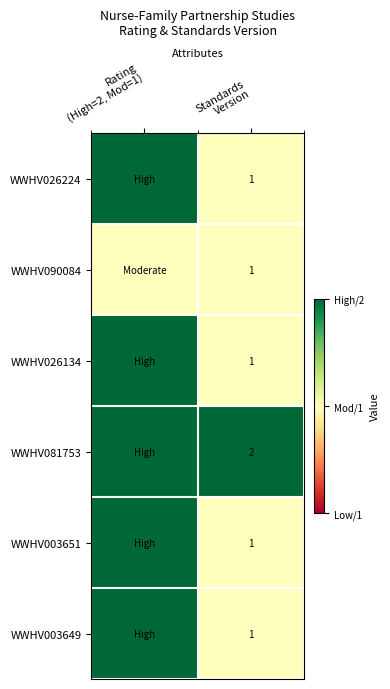

Is the value of WWHV026224 at Standards Version greater than the value of WWHV026134 at Standards Version?

No